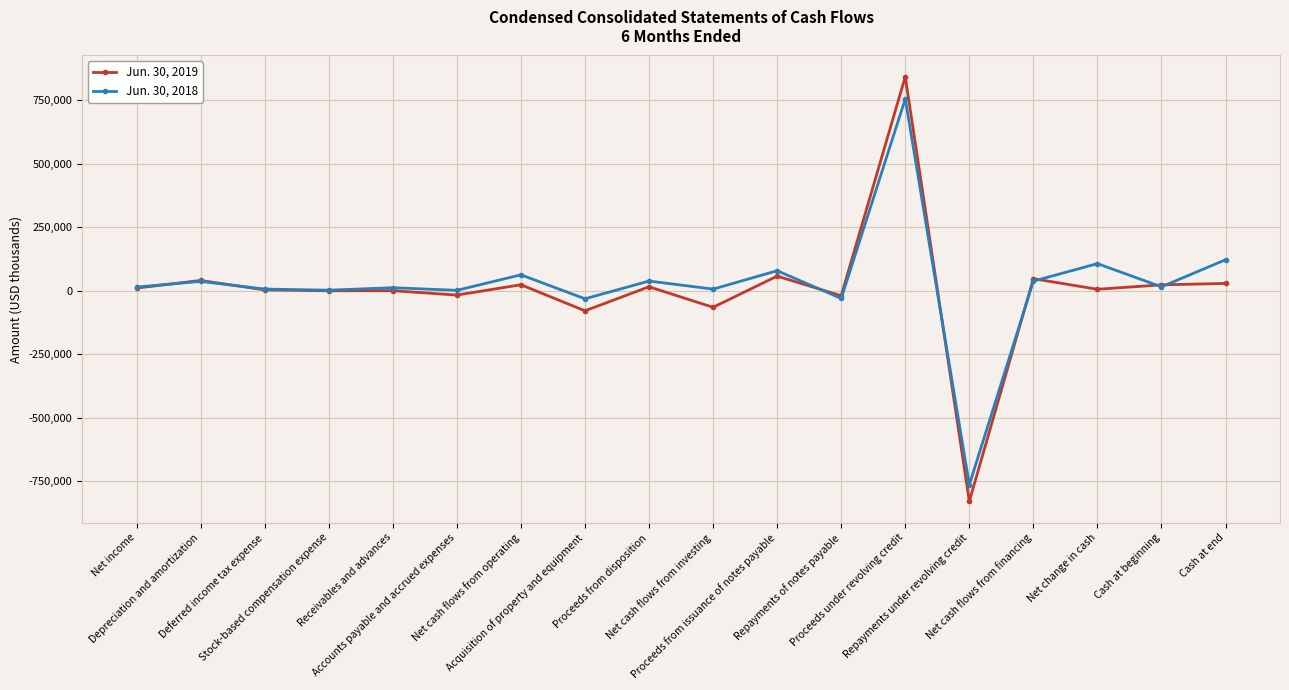

Which label corresponds to the smallest value in the chart?

Repayments under revolving credit